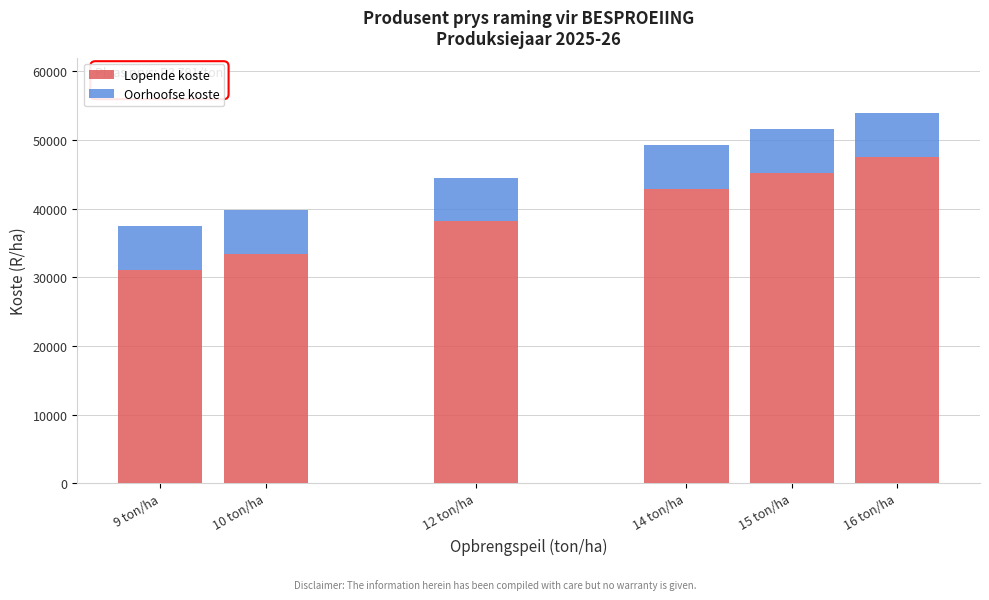

Reading left to right, list the values for the Lopende koste series.

31114.0	33465.8	38157.6	42849.3	45201.1	47552.8